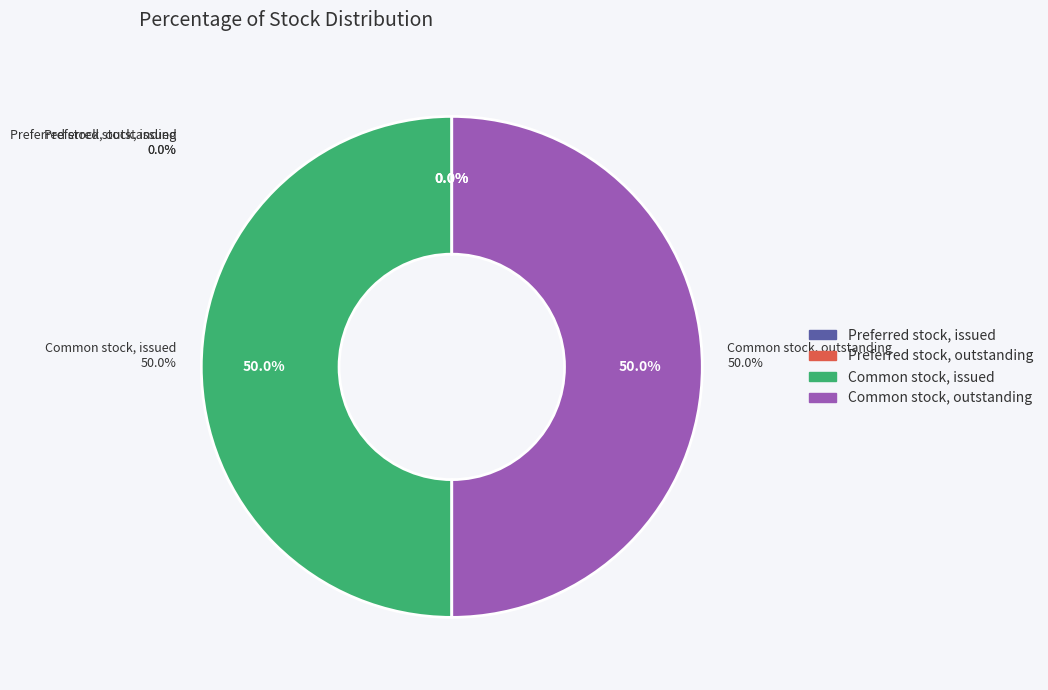

How many segments does this pie chart have?

4